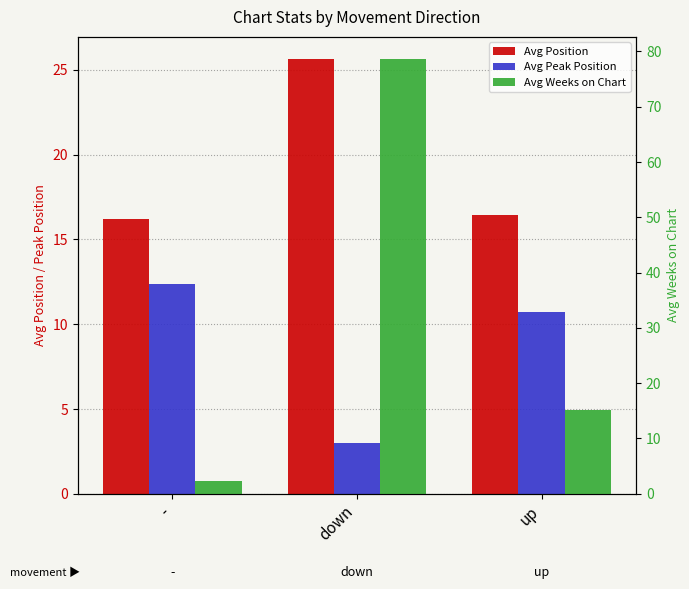

List the labels in order of Avg Peak Position value, smallest first.

down, up, -